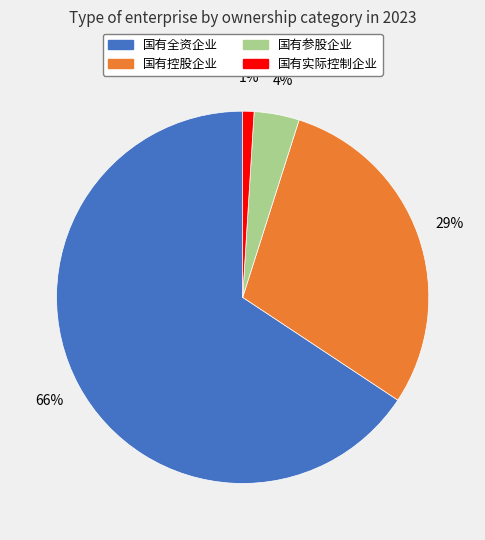

How many segments does this pie chart have?

4